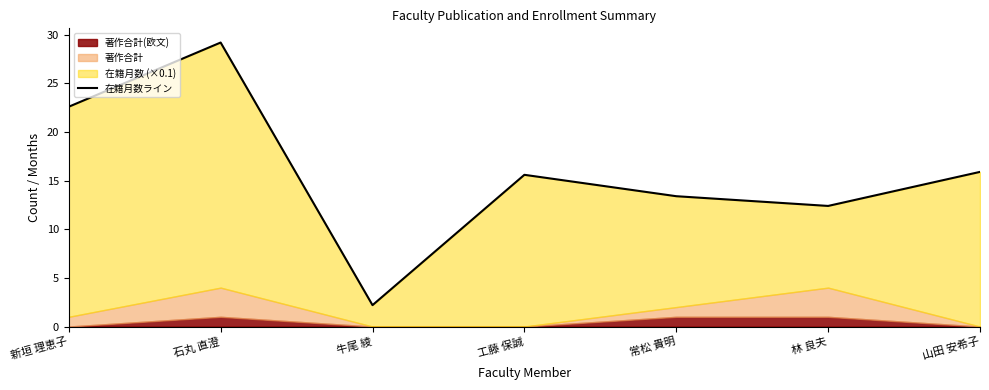

Where is the first local maximum?

石丸 直澄